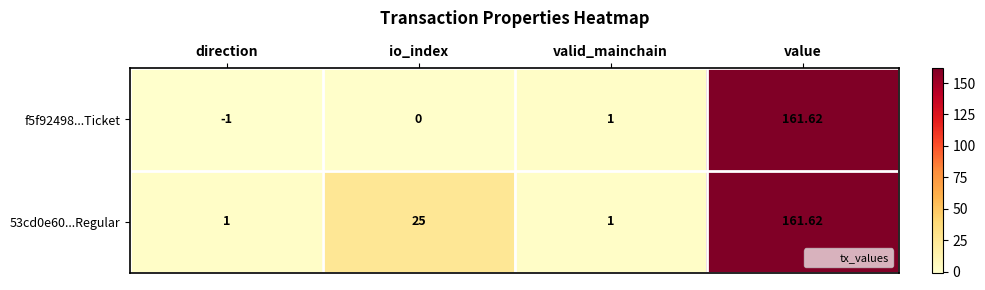

Which label corresponds to the smallest value in the chart?

direction